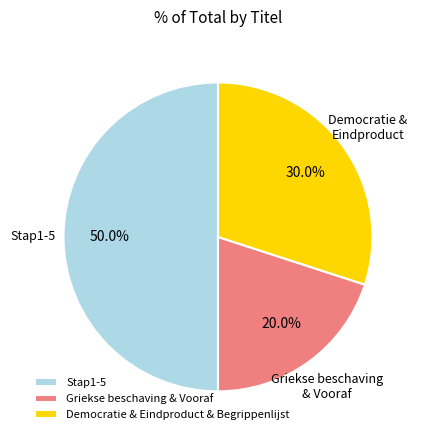

What percentage is NOT represented by Griekse beschaving & Vooraf?

80.0%